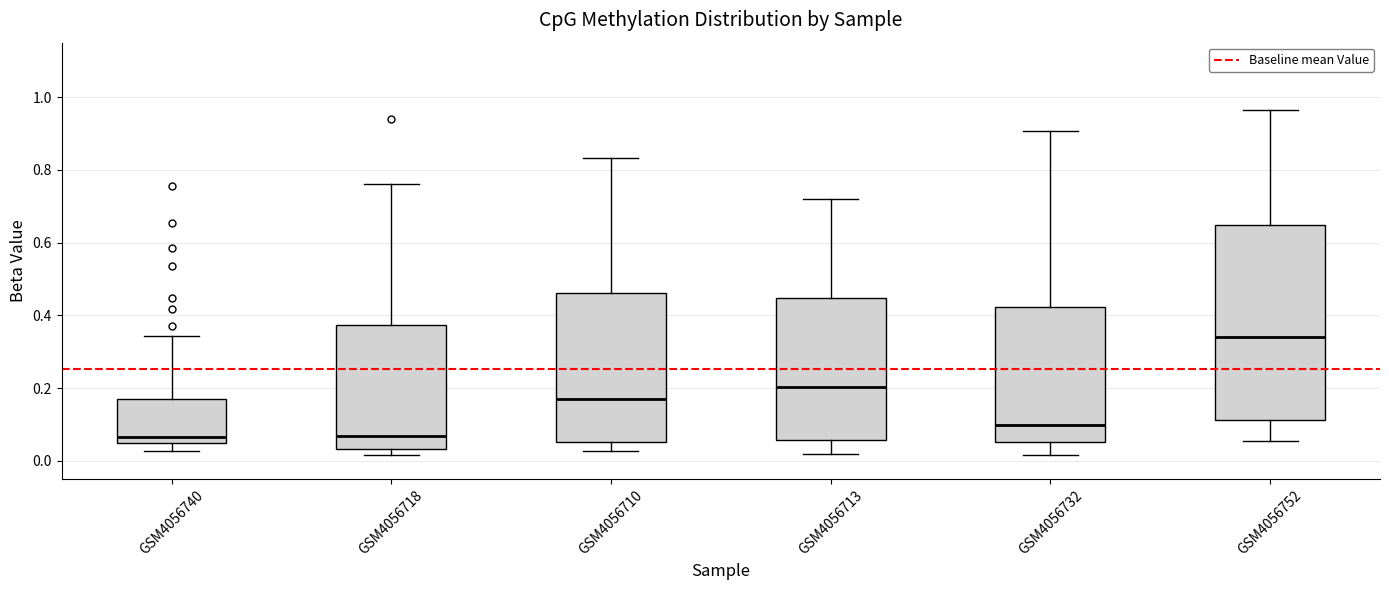

Reading left to right, read every box against the y-axis: the position of its median line, the range the box covers, and the ends of its whiskers. The values are not printed on the chart, so give them approximately, as read against the axis.

GSM4056740: median 0.06 (just above the box's lower edge), box 0.06 to 0.18, whiskers 0.02 to 0.34
GSM4056718: median 0.06, box 0.04 to 0.38, whiskers 0.02 to 0.76
GSM4056710: median 0.18, box 0.06 to 0.46, whiskers 0.02 to 0.84
GSM4056713: median 0.20, box 0.06 to 0.44, whiskers 0.02 to 0.72
GSM4056732: median 0.10, box 0.06 to 0.42, whiskers 0.02 to 0.90
GSM4056752: median 0.34, box 0.12 to 0.64, whiskers 0.06 to 0.96